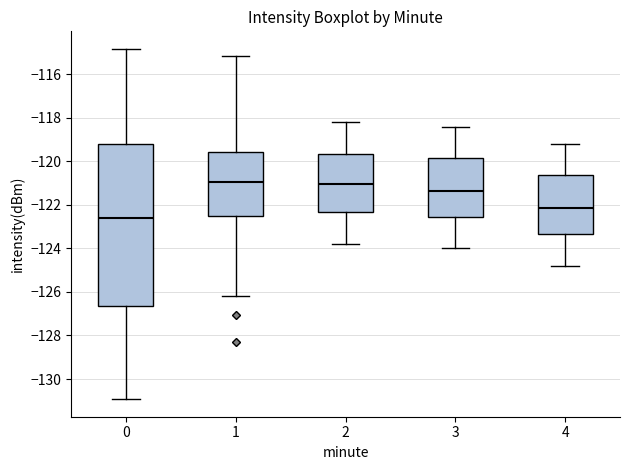

Where is the lower edge of the box at x = 3 on the y-axis? The values are not printed on the chart, so give them approximately, as read against the axis.

-122.6